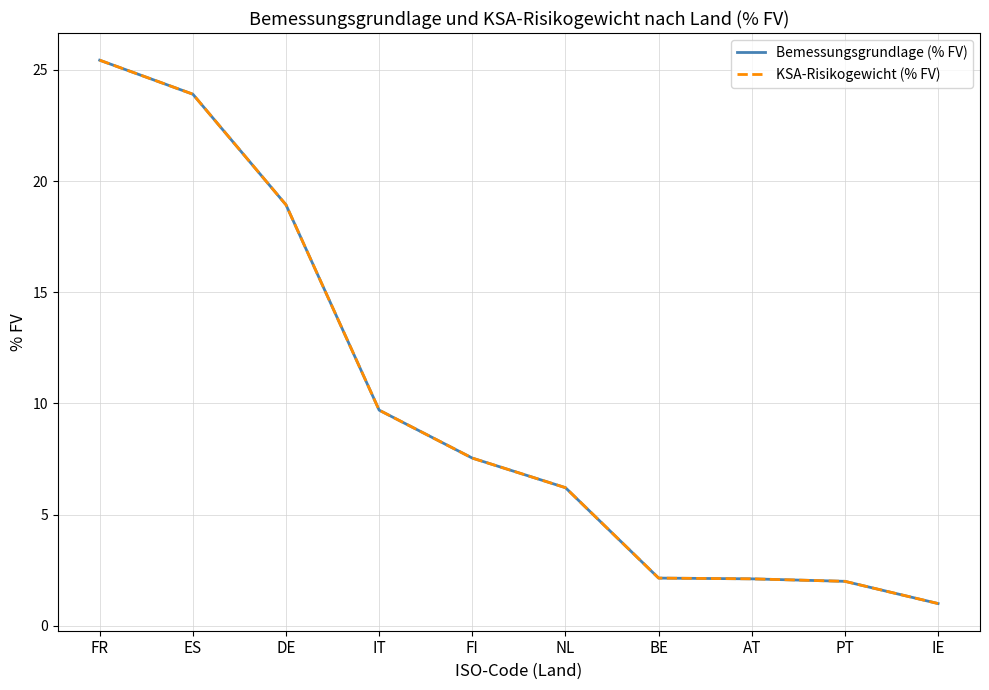

Which series changed the most between IT and IE?

Bemessungsgrundlage (% FV)